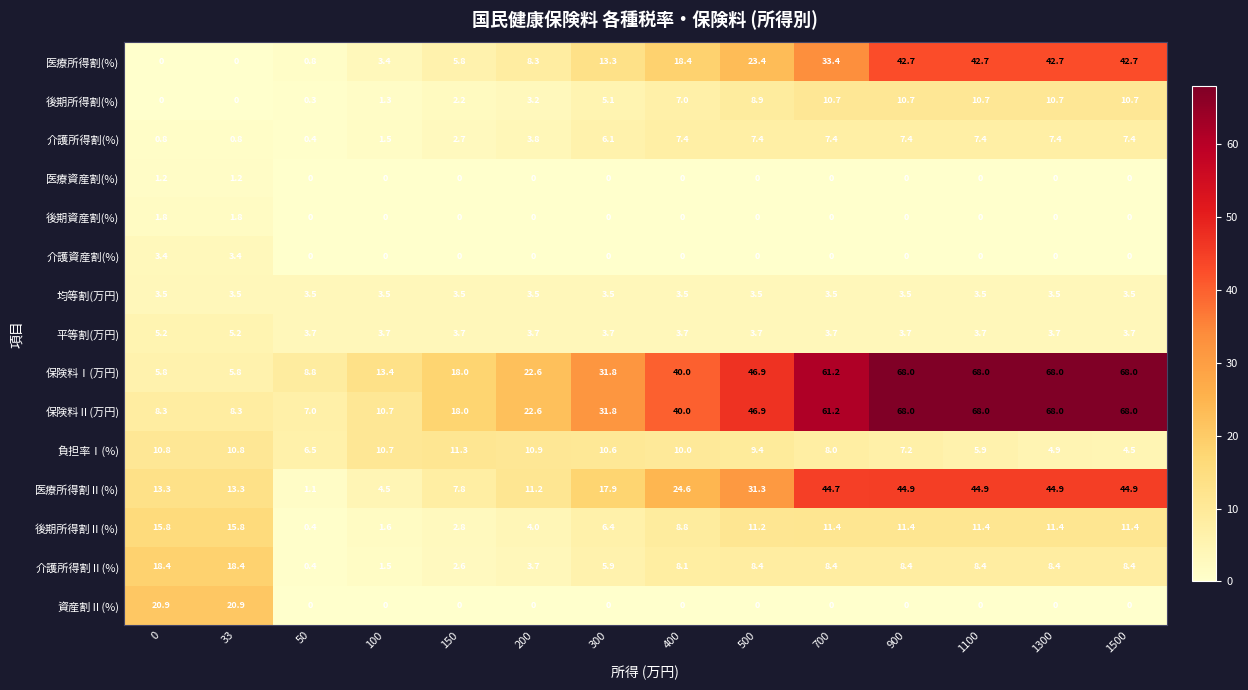

What is the difference between the highest and lowest values at 1100?

68.0